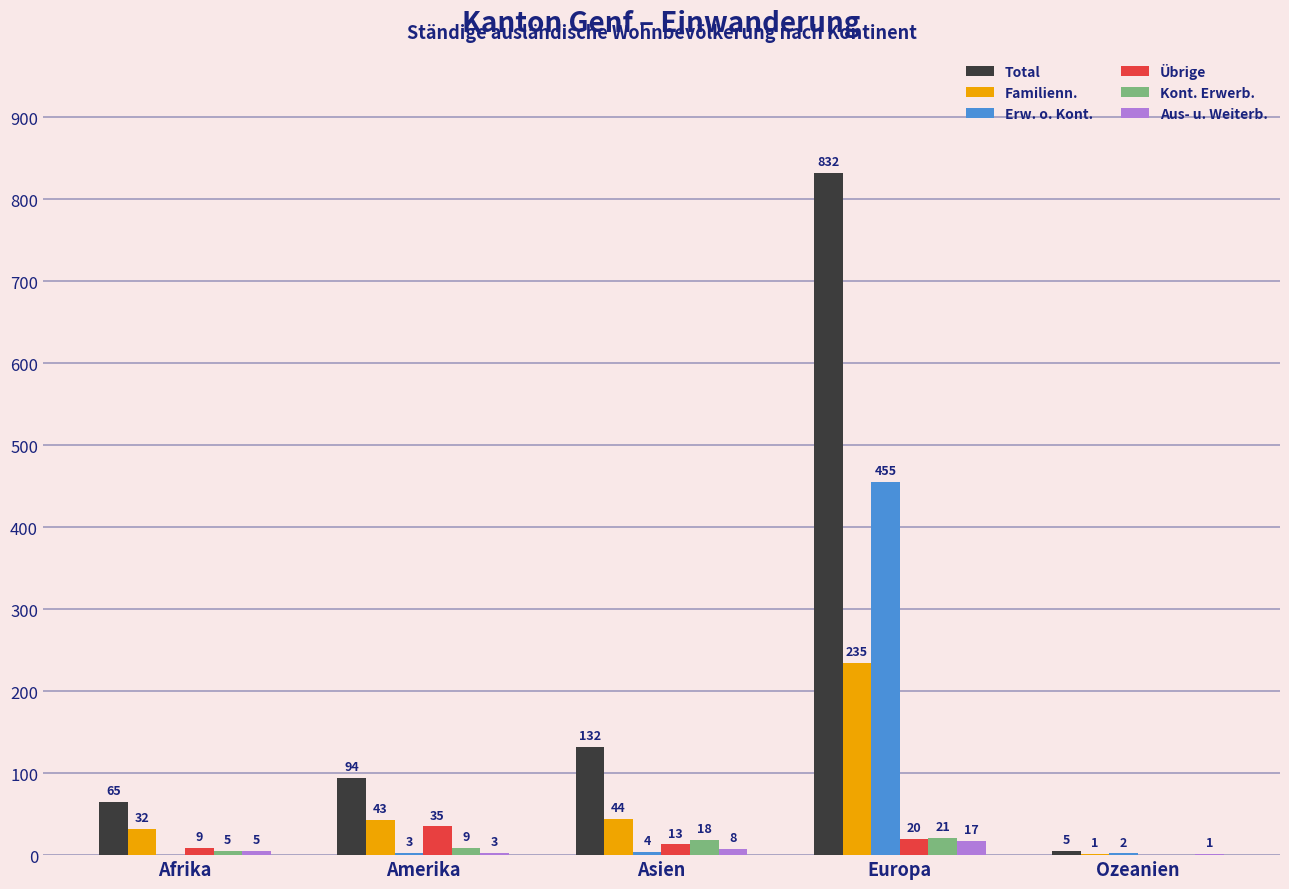

Reading left to right, extract all data points from this chart.

Total: 65	94	132	832	5
Familienn.: 32	43	44	235	1
Erw. o. Kont.: 0	3	4	455	2
Übrige: 9	35	13	20	0
Kont. Erwerb.: 5	9	18	21	0
Aus- u. Weiterb.: 5	3	8	17	1